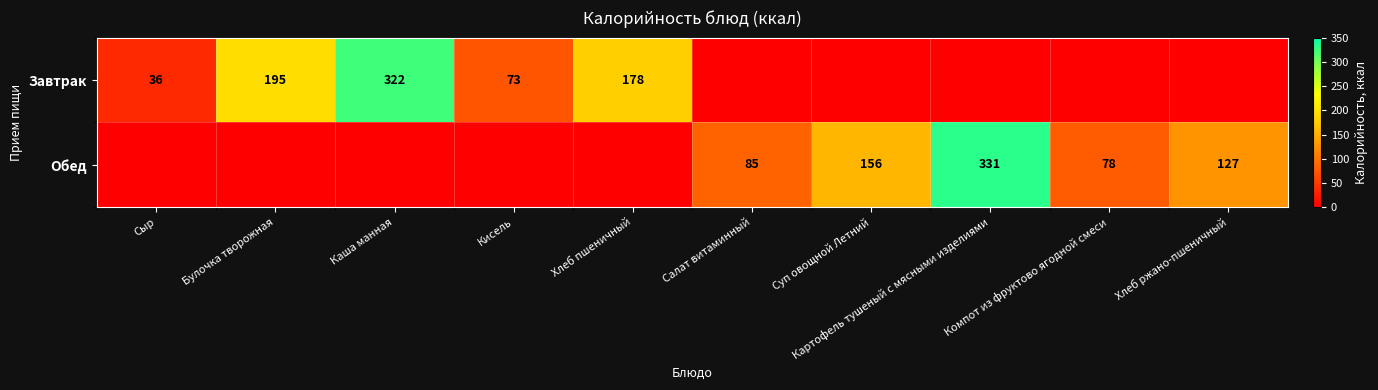

True or false: Обед has a value of 35 at Салат витаминный.

False